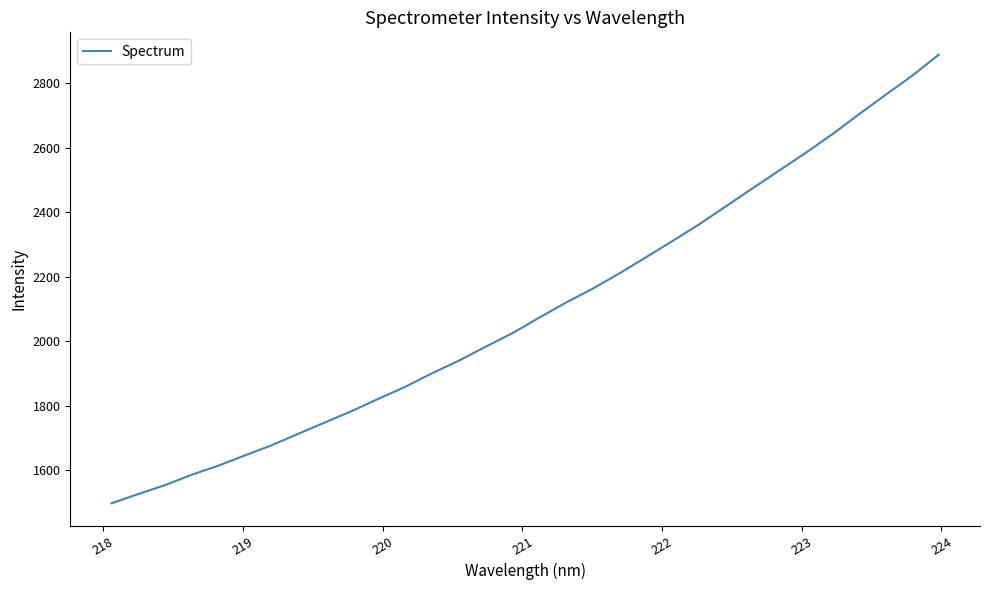

How many distinct data groups are displayed?

1